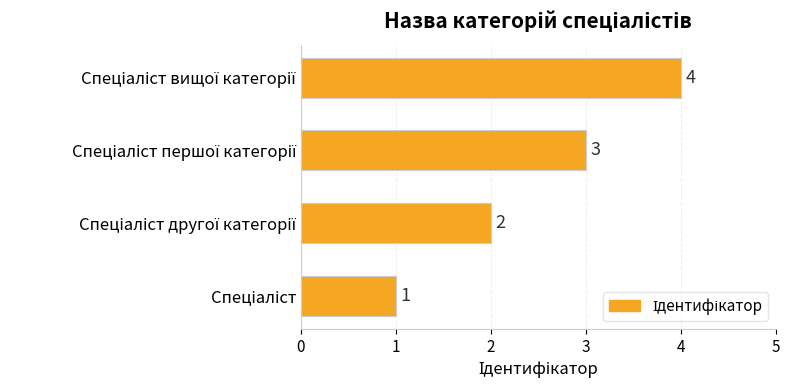

How many values are between 2 and 4?

3